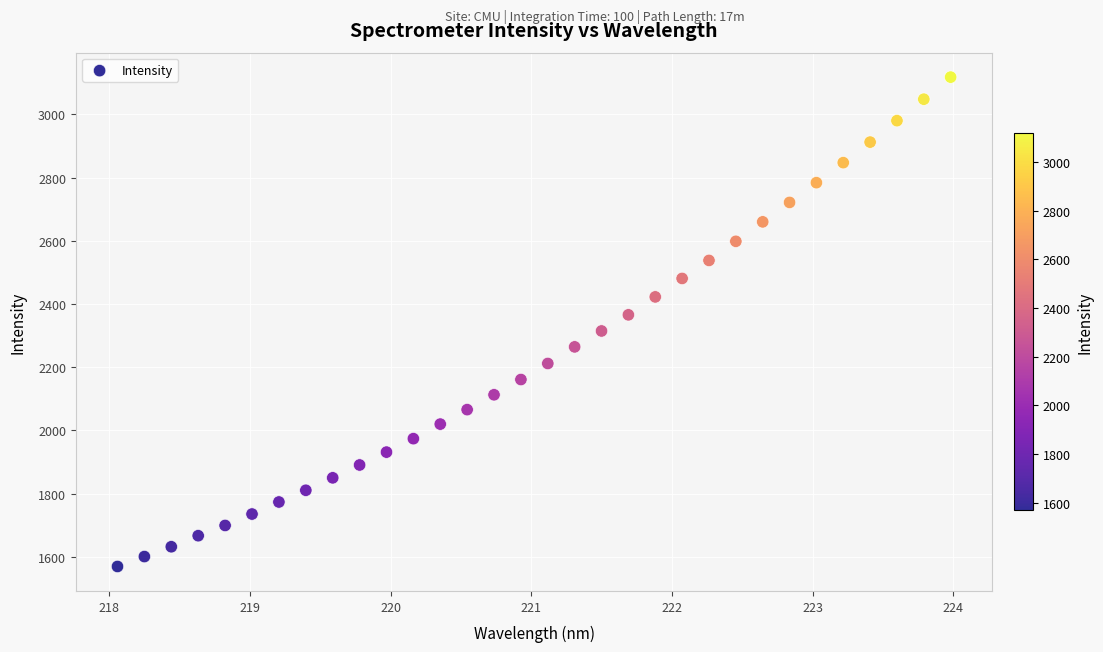

What is the range of X values (max minus min)?

5.9